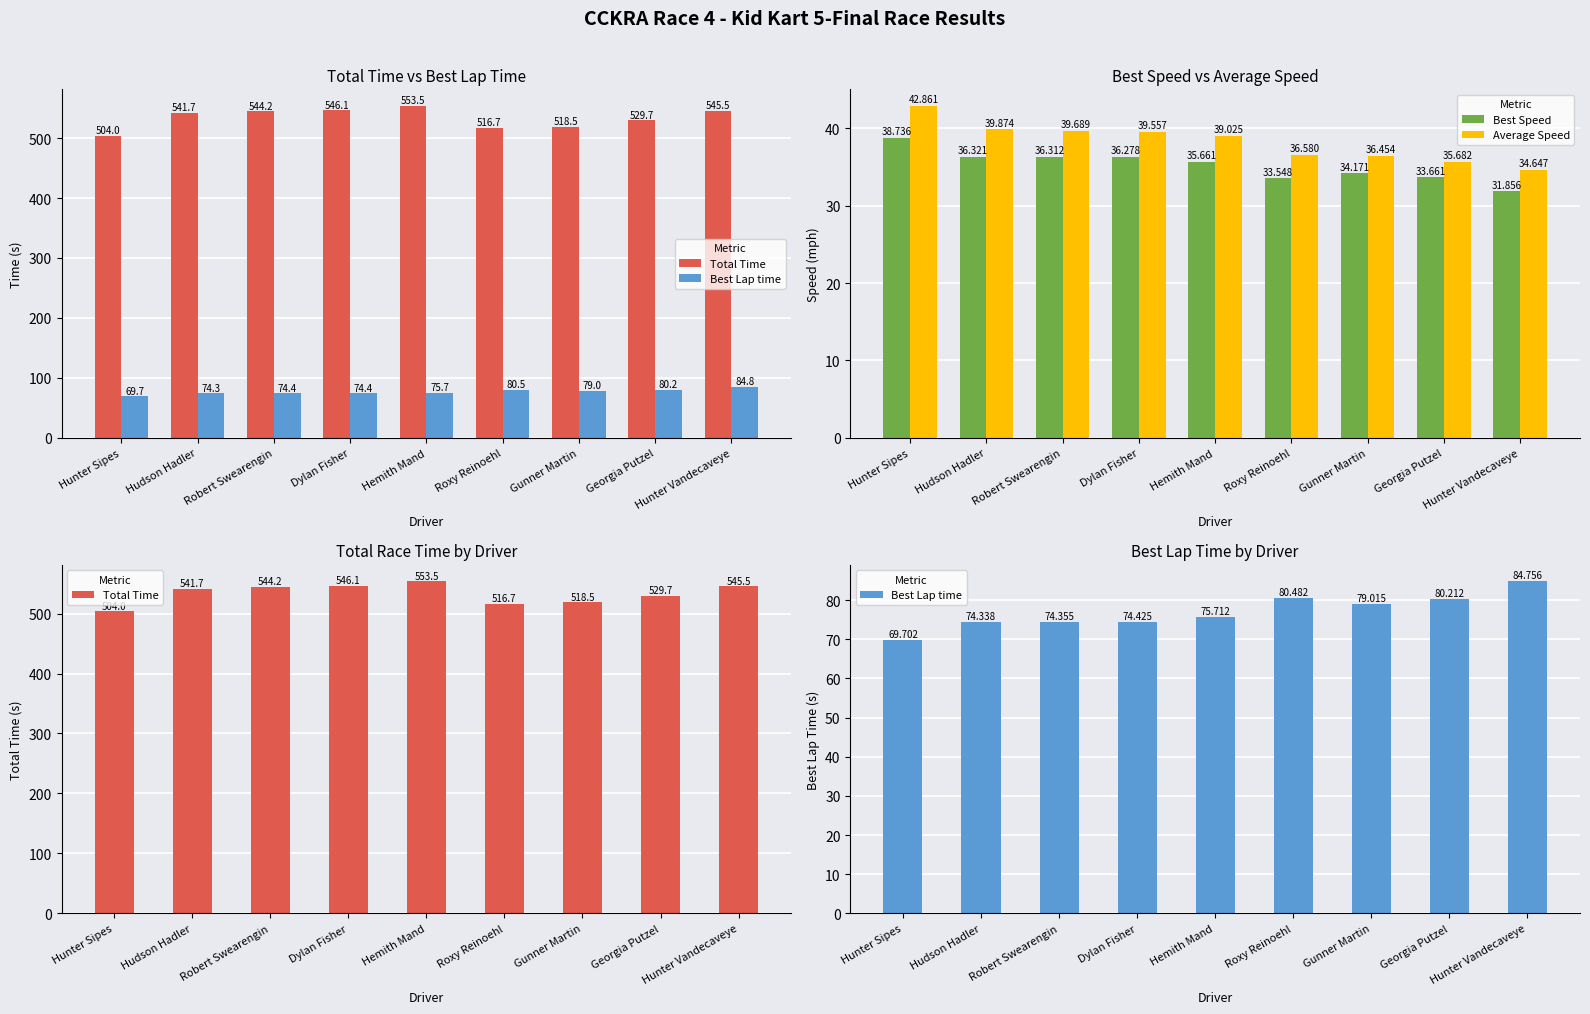

Between Hunter Vandecaveye and Hunter Sipes, which is larger?

Hunter Vandecaveye